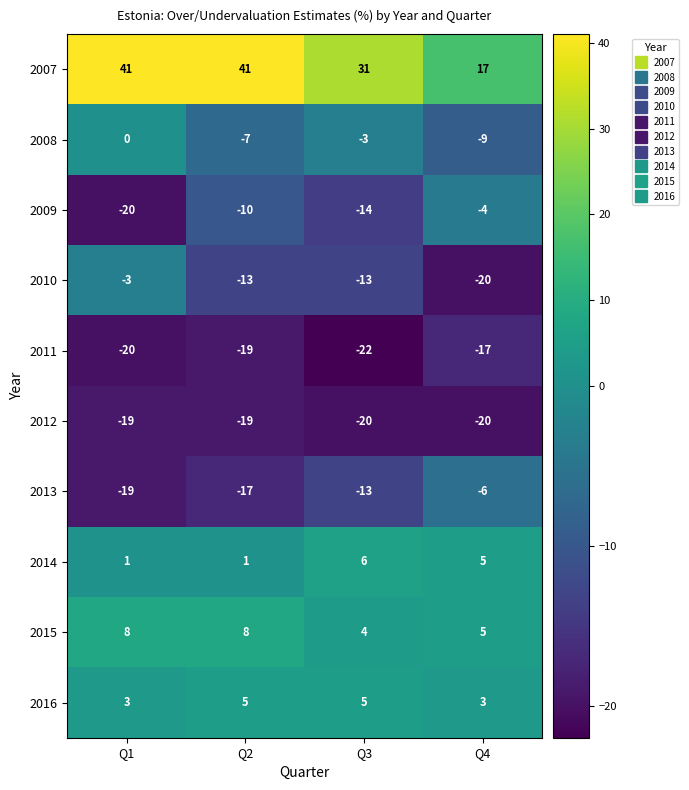

Which series has the largest total across all categories?

2007